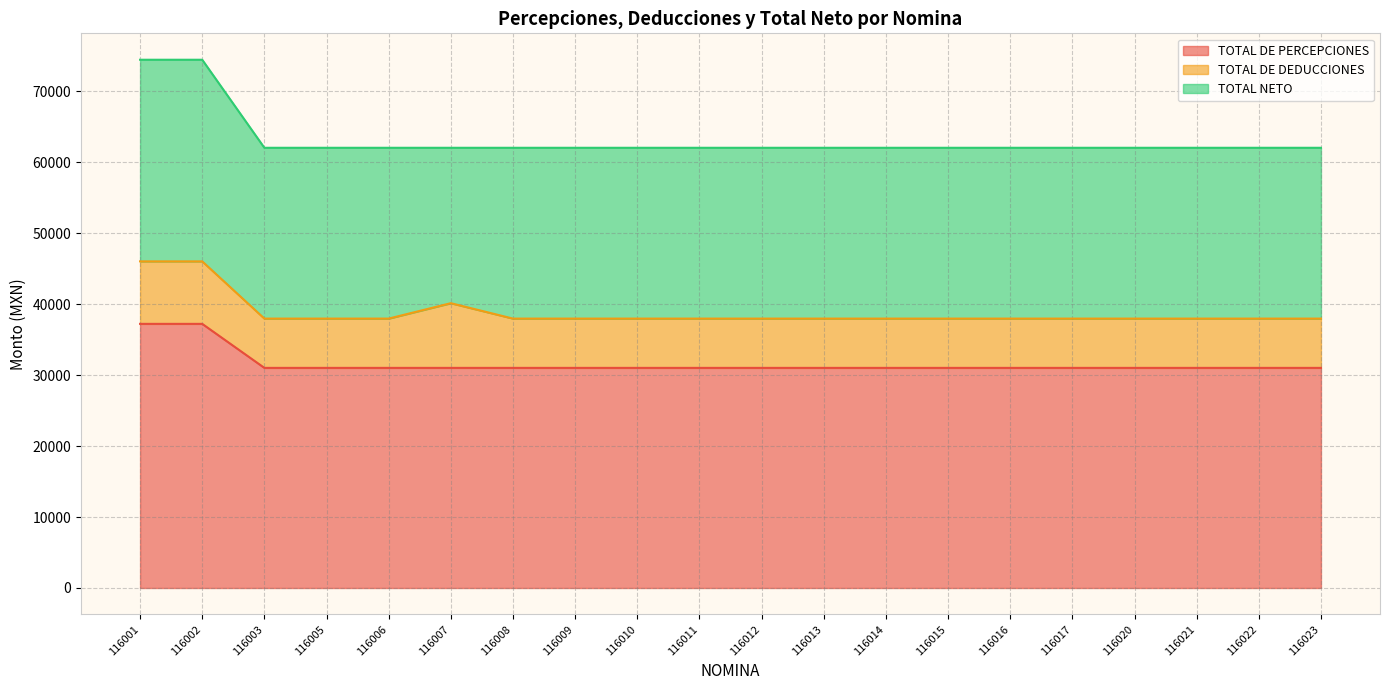

The value of TOTAL NETO at 116014 is 5723.5. True or false?

False